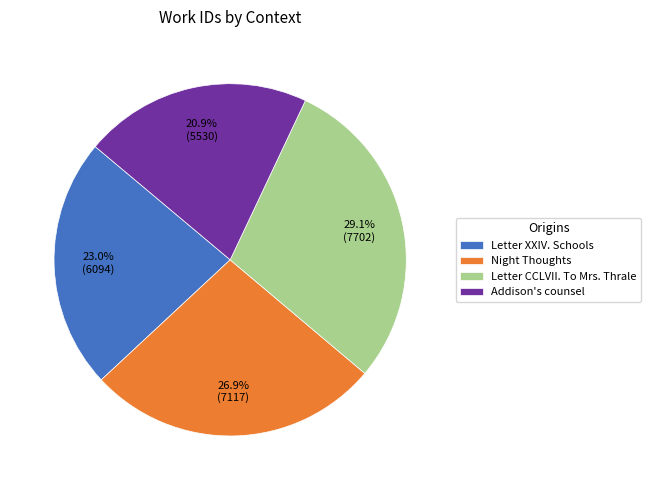

Is it true that Letter XXIV. Schools is 23% of the pie?

True